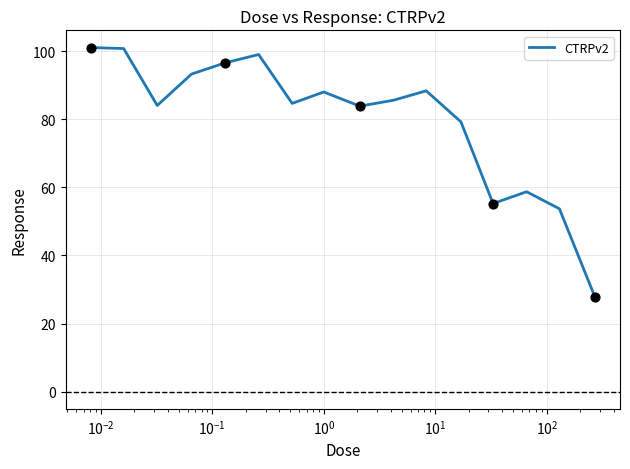

What is the difference between the maximum and minimum values?

73.2